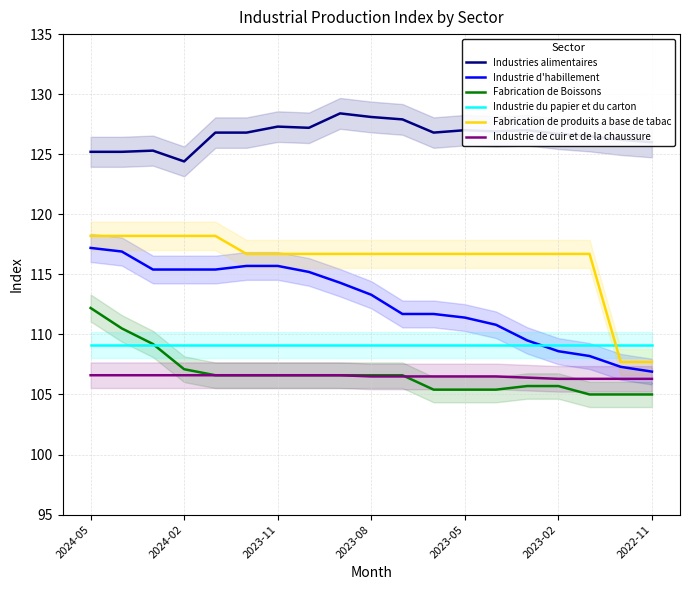

What is the minimum value for Industrie d'habillement?

106.9